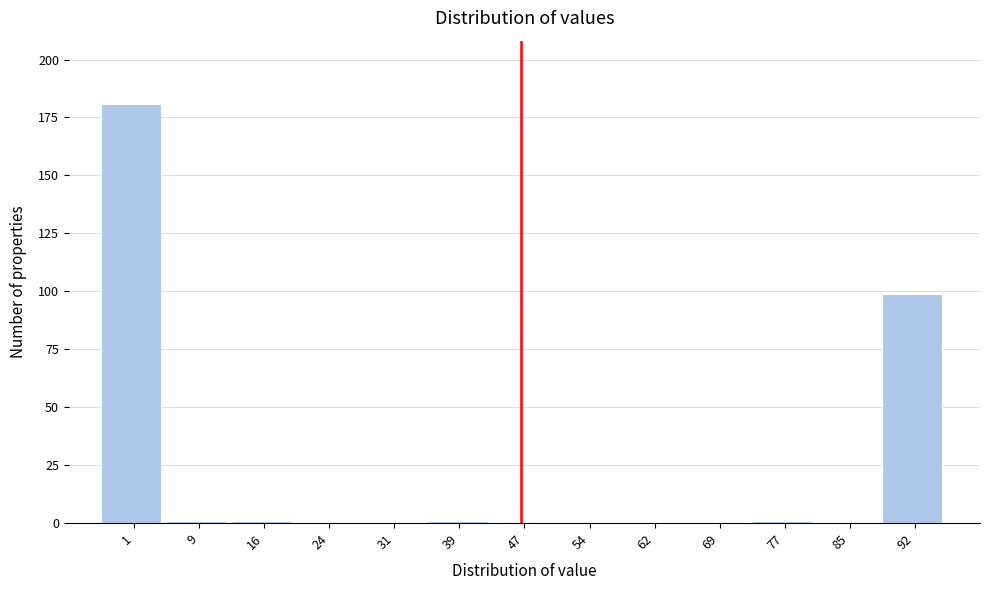

Reading left to right, what are all the values shown in this chart?

1=181	9=1	16=1	24=0	31=0	39=1	47=0	54=0	62=0	69=0	77=1	85=0	92=99